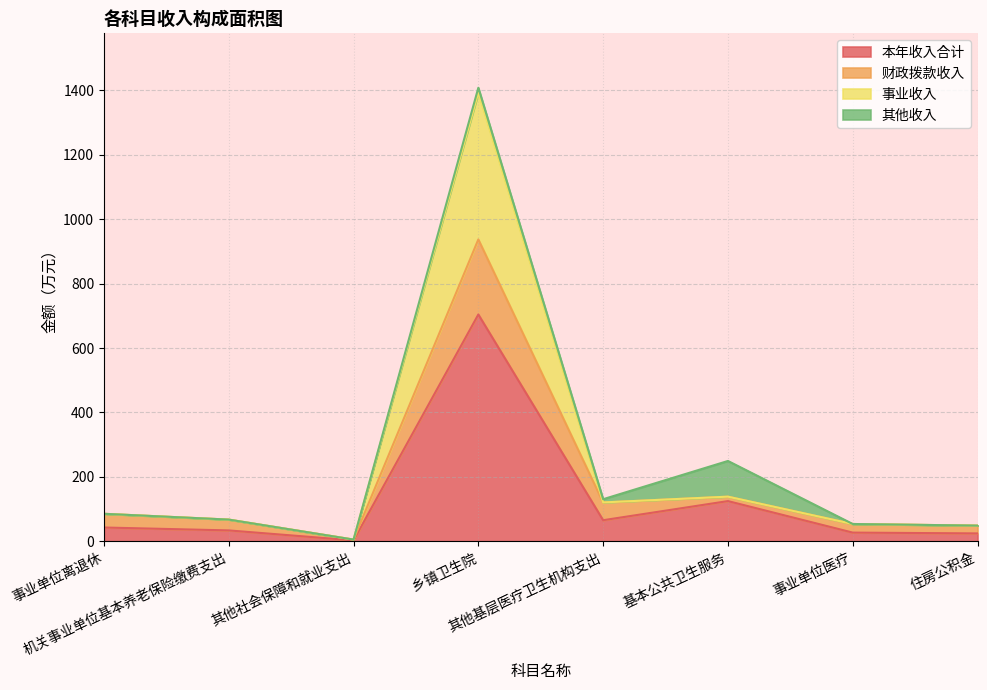

True or false: 事业收入 and 本年收入合计 intersect in this chart.

False